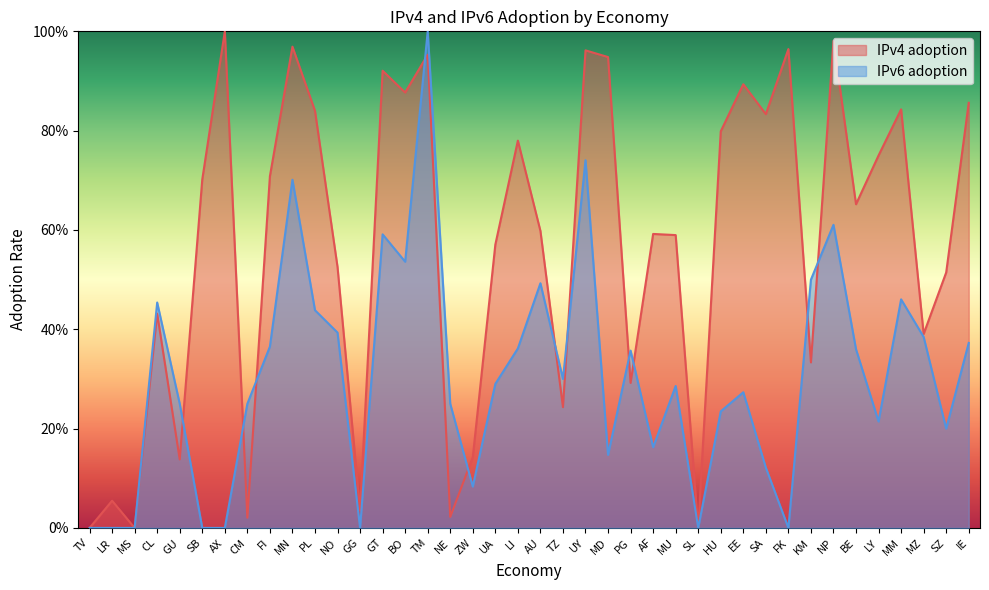

Reading left to right, list all the values displayed in this chart.

IPv4 adoption: 0.0	0.1	0.0	0.4	0.1	0.7	1.0	0.0	0.7	1.0	0.8	0.5	0.0	0.9	0.9	1.0	0.0	0.1	0.6	0.8	0.6	0.2	1.0	0.9	0.3	0.6	0.6	0.0	0.8	0.9	0.8	1.0	0.3	1.0	0.7	0.8	0.8	0.4	0.5	0.9
IPv6 adoption: 0.0	0.0	0.0	0.5	0.2	0.0	0.0	0.2	0.4	0.7	0.4	0.4	0.0	0.6	0.5	1.0	0.2	0.1	0.3	0.4	0.5	0.3	0.7	0.1	0.4	0.2	0.3	0.0	0.2	0.3	0.1	0.0	0.5	0.6	0.4	0.2	0.5	0.4	0.2	0.4